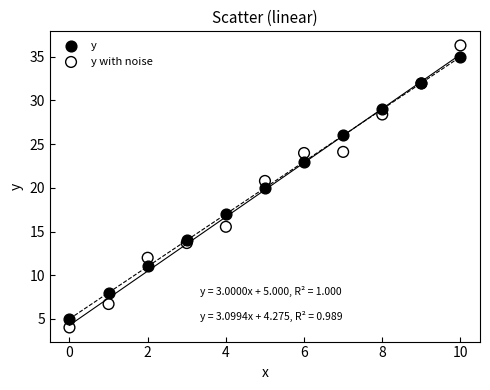

Which series has the widest spread of Y values?

y with noise